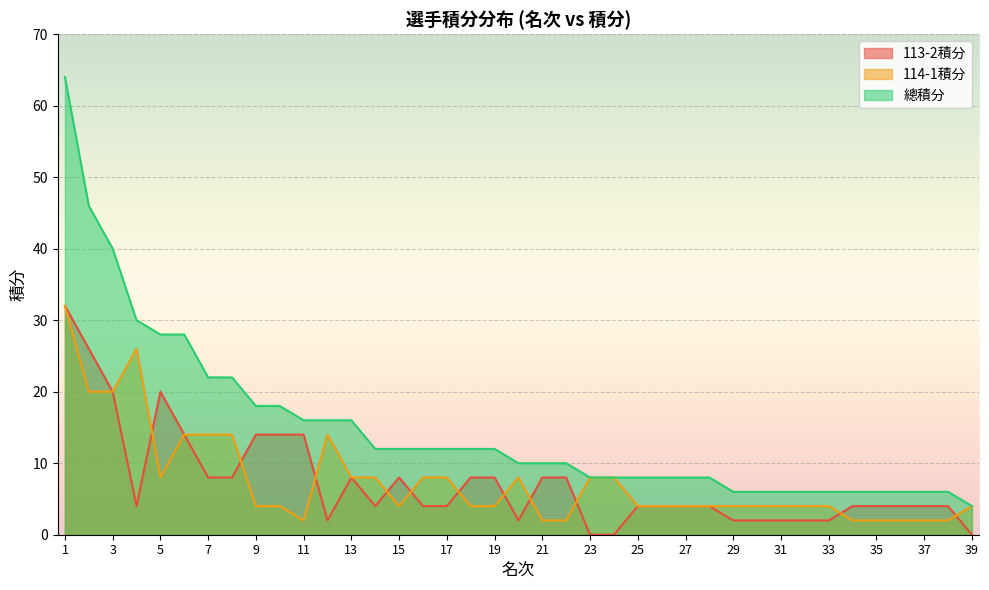

How many times do 114-1積分 and 113-2積分 cross each other?

11